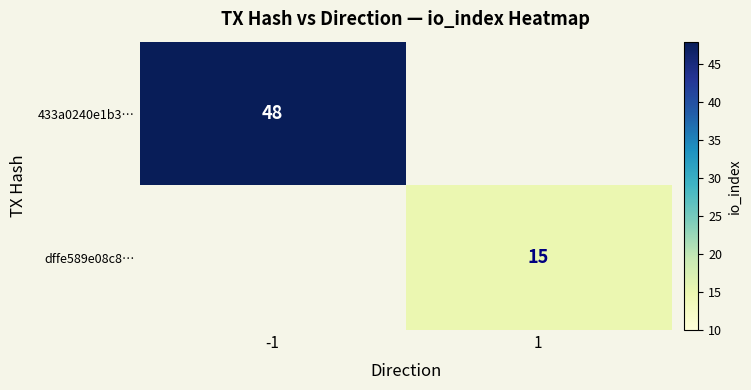

How many series are shown in this chart?

2